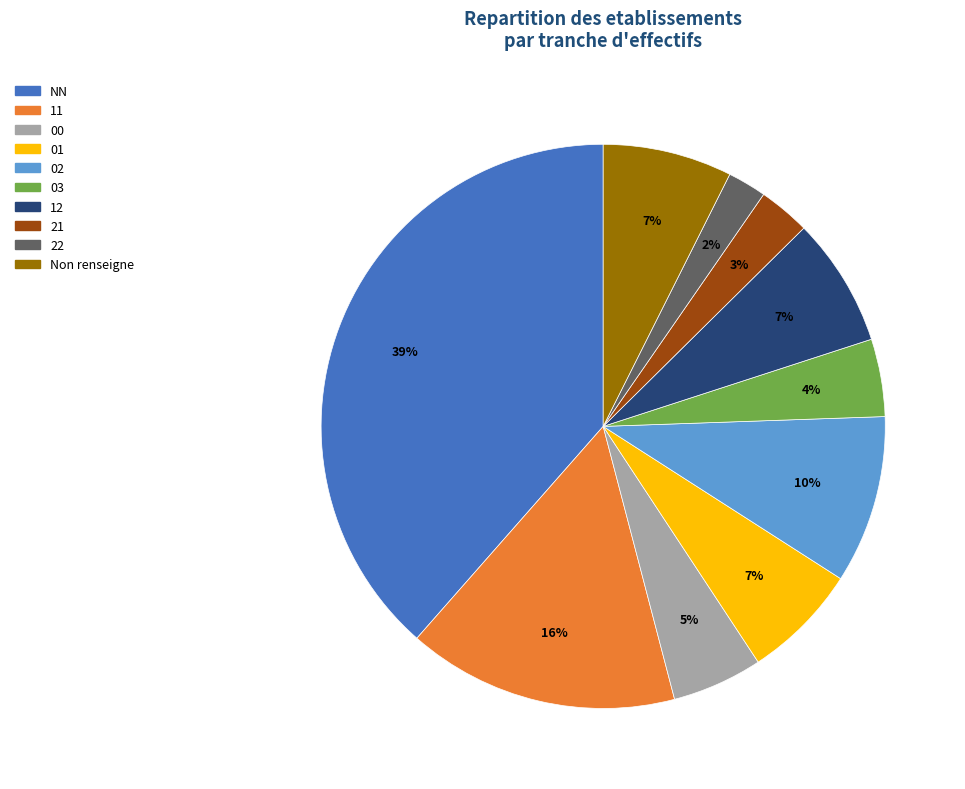

To the nearest percent, what is the difference between the 22 and 21 slice percentages?

1%